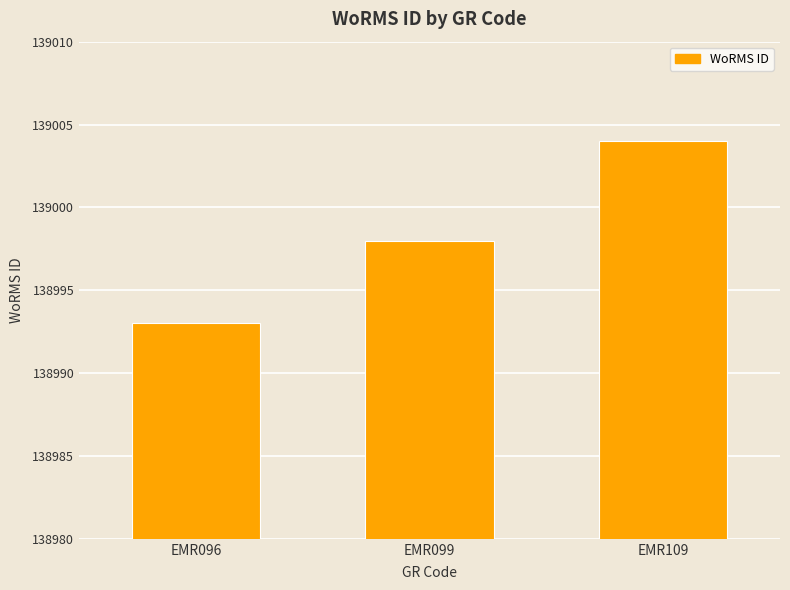

What is the change in value from EMR099 to EMR109?

+6